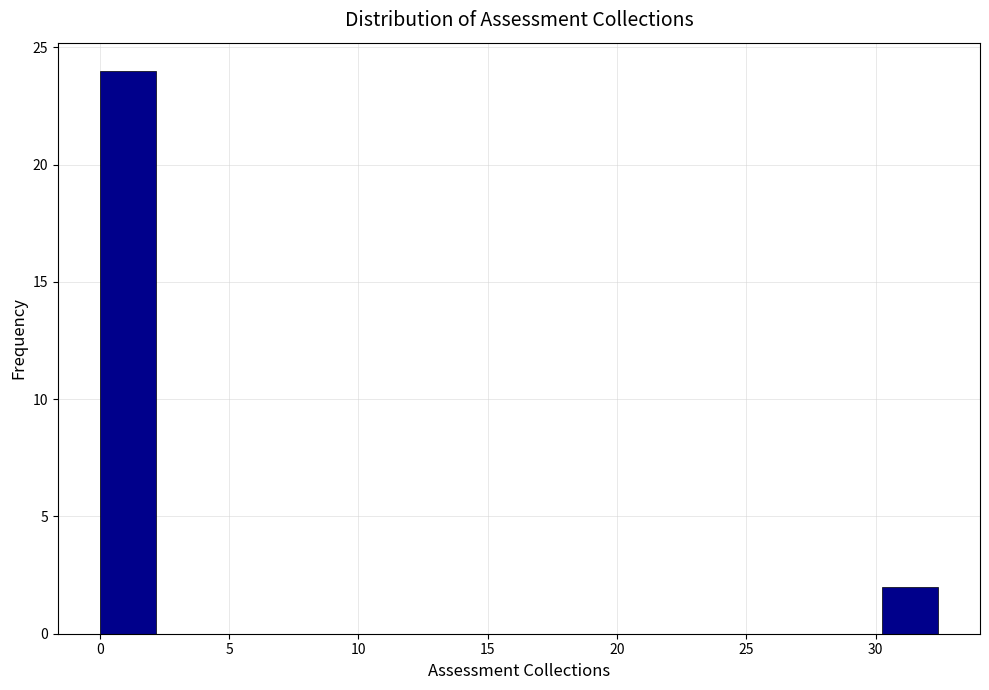

Reading left to right, list every bar in this chart as the range it spans on the x-axis followed by its height. Neither the bar edges nor the heights are printed on the chart, so give them approximately, as read against the axes.

0.0 to 2.0: 24
2.0 to 4.5: 0
4.5 to 6.5: 0
6.5 to 8.5: 0
8.5 to 11.0: 0
11.0 to 13.0: 0
13.0 to 15.0: 0
15.0 to 17.5: 0
17.5 to 19.5: 0
19.5 to 21.5: 0
21.5 to 24.0: 0
24.0 to 26.0: 0
26.0 to 28.0: 0
28.0 to 30.0: 0
30.0 to 32.5: 2